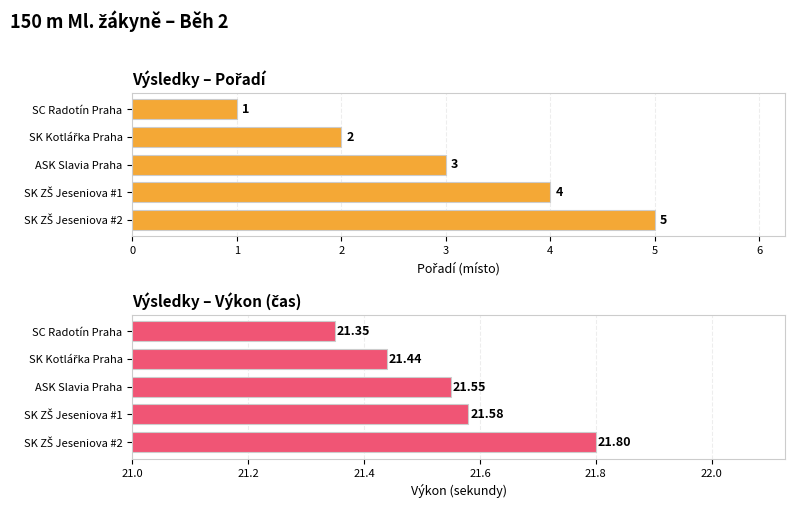

What is the value of the Pořadí bar at the 3rd from the left?

3.0